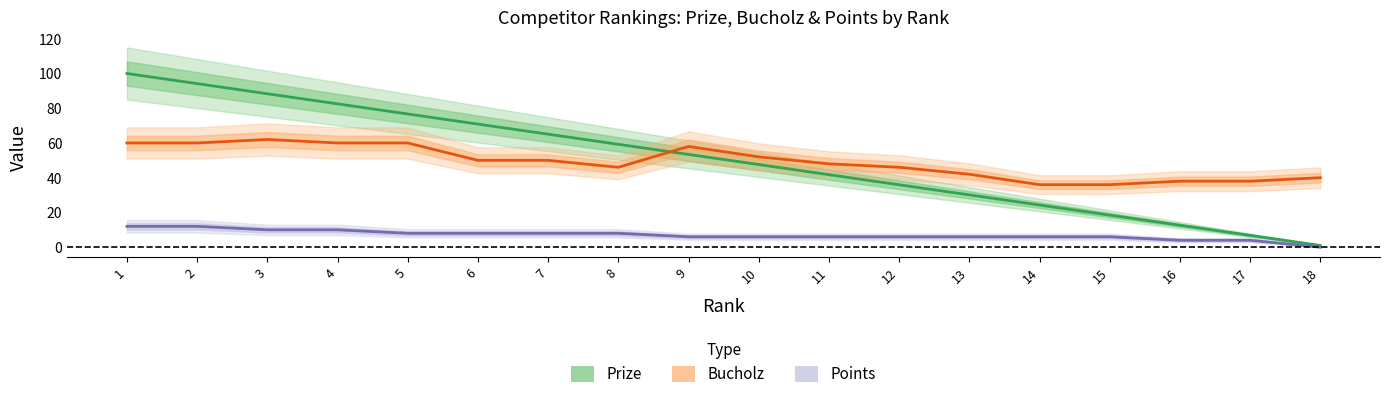

Which series has the largest total across all categories?

Prize